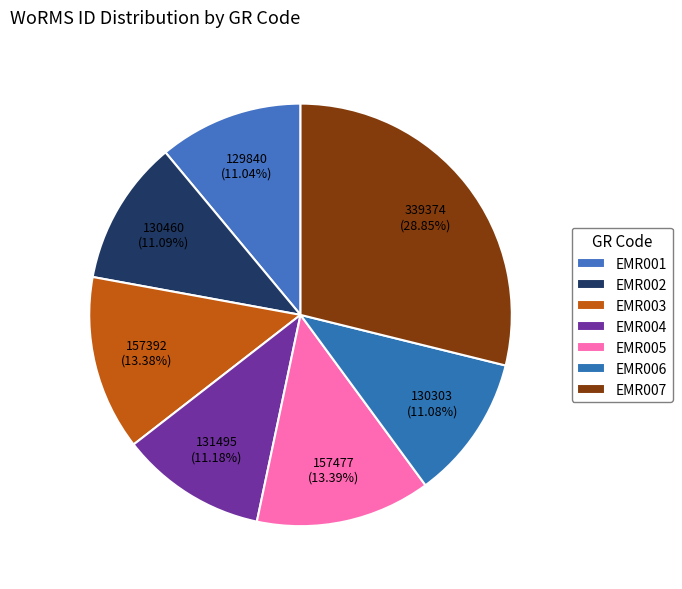

To the nearest percent, what is the average slice percentage?

14%